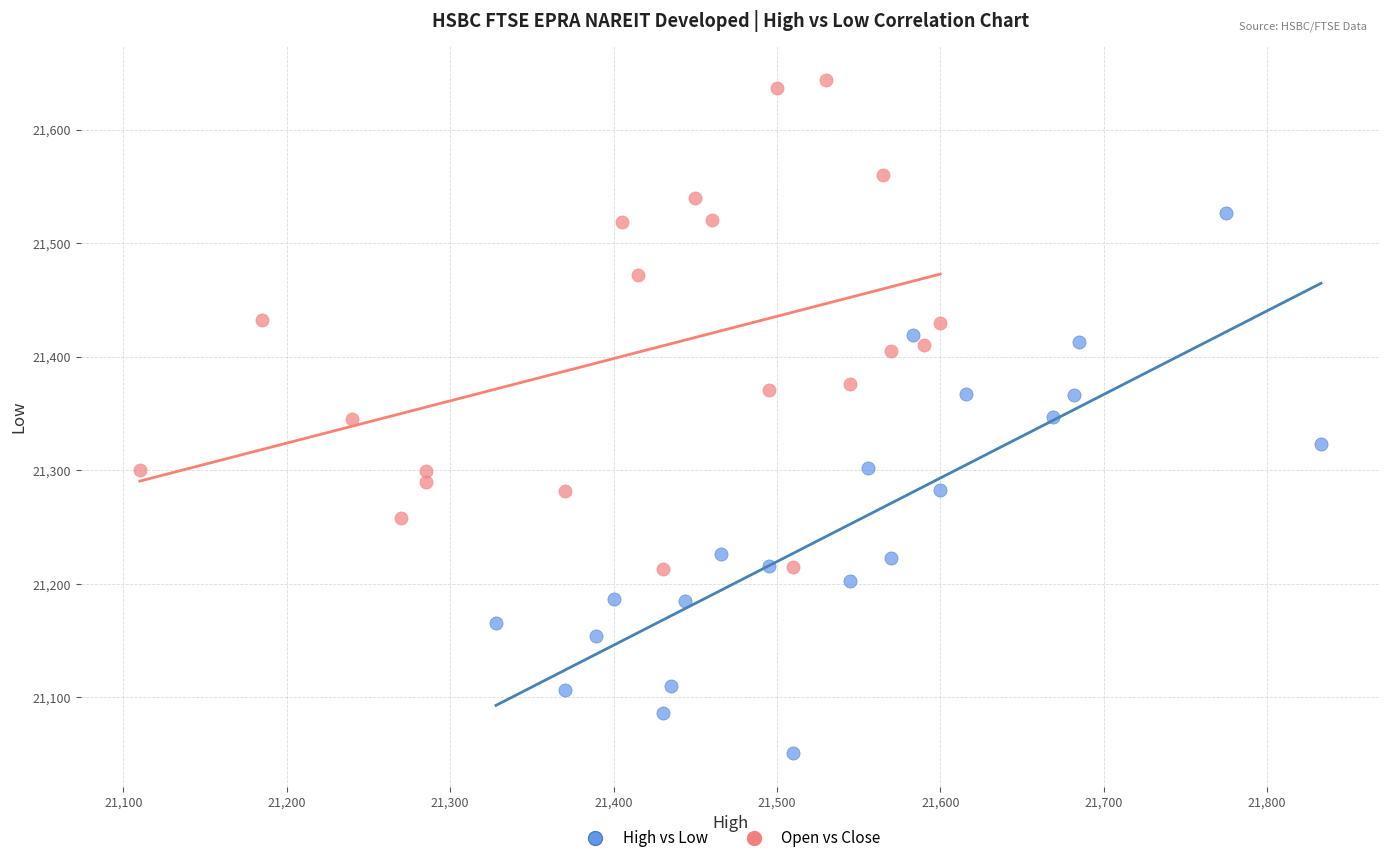

Which series has the largest Y range (max minus min)?

High vs Low